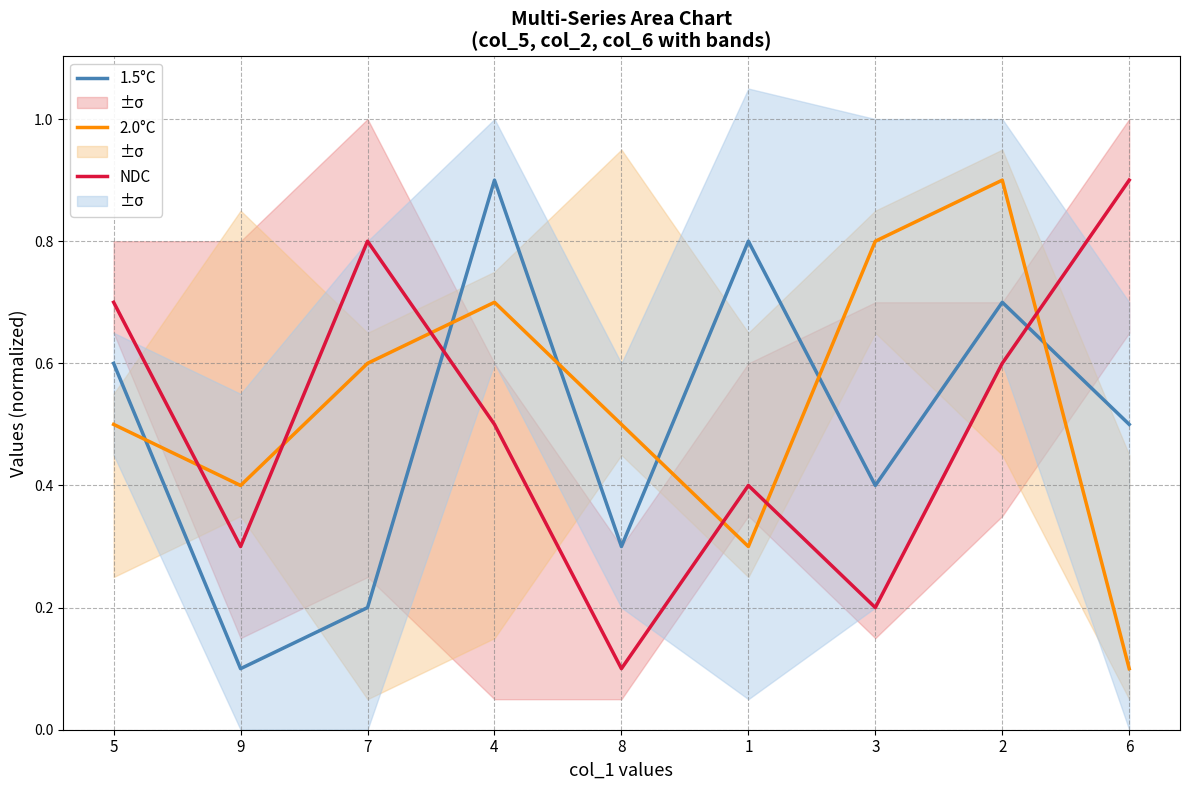

What is the difference between the highest and lowest values at 5?

0.2